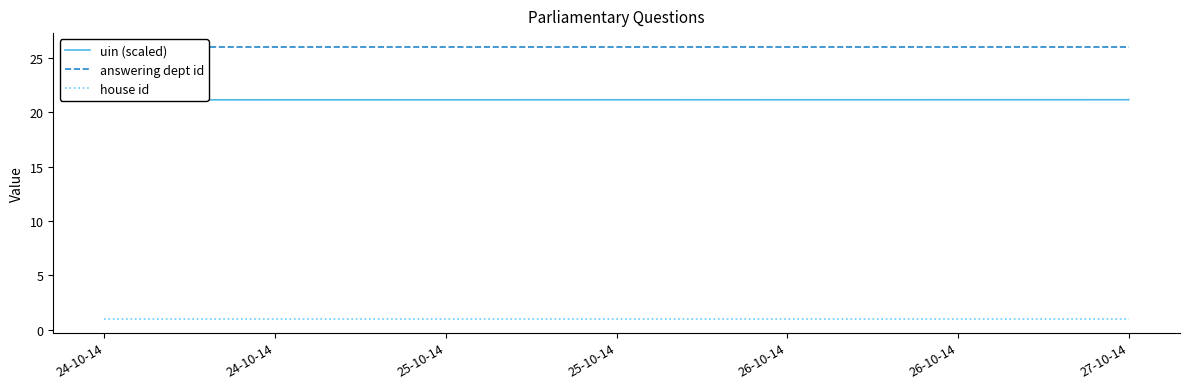

Reading right to left, what are all the values shown in this chart?

uin (scaled): 21.1	21.1	21.1	21.1	21.1	21.1
answering dept id: 26.0	26.0	26.0	26.0	26.0	26.0
house id: 1.0	1.0	1.0	1.0	1.0	1.0